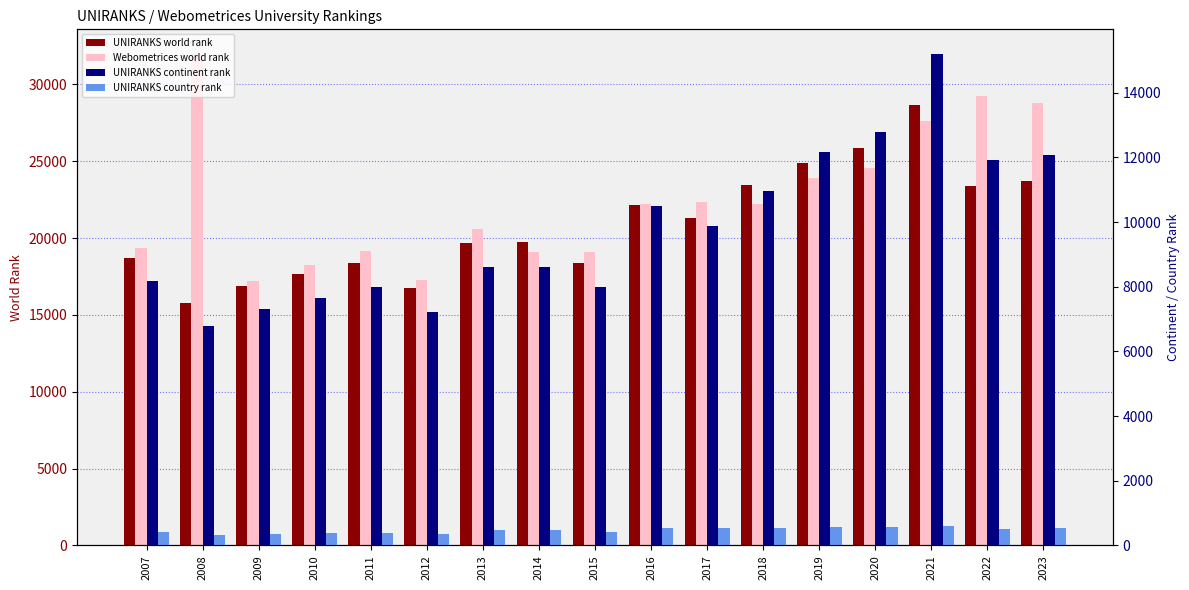

Reading left to right, list all the values displayed in this chart.

UNIRANKS world rank: 18733	15770	16896	17696	18370	16743	19709	19742	18393	22139	21310	23434	24877	25874	28663	23361	23685
Webometrices world rank: 19372	31989	17240	18262	19153	17266	20590	19100	19085	22242	22345	22243	23942	24532	27614	29247	28788
UNIRANKS continent rank: 8187	6801	7304	7642	7984	7233	8604	8607	7999	10493	9871	10977	12173	12792	15202	11930	12078
UNIRANKS country rank: 418	316	352	371	395	339	463	461	401	537	536	537	573	567	611	515	523